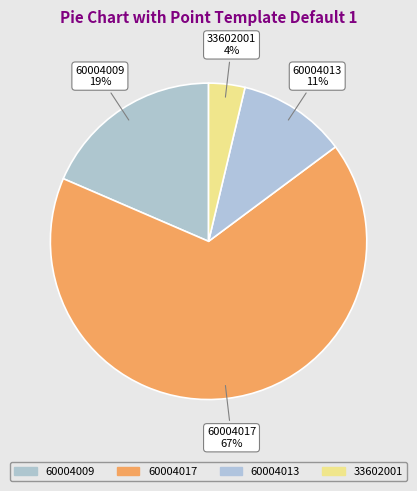

Is it true that 60004009 is 12% of the pie?

False